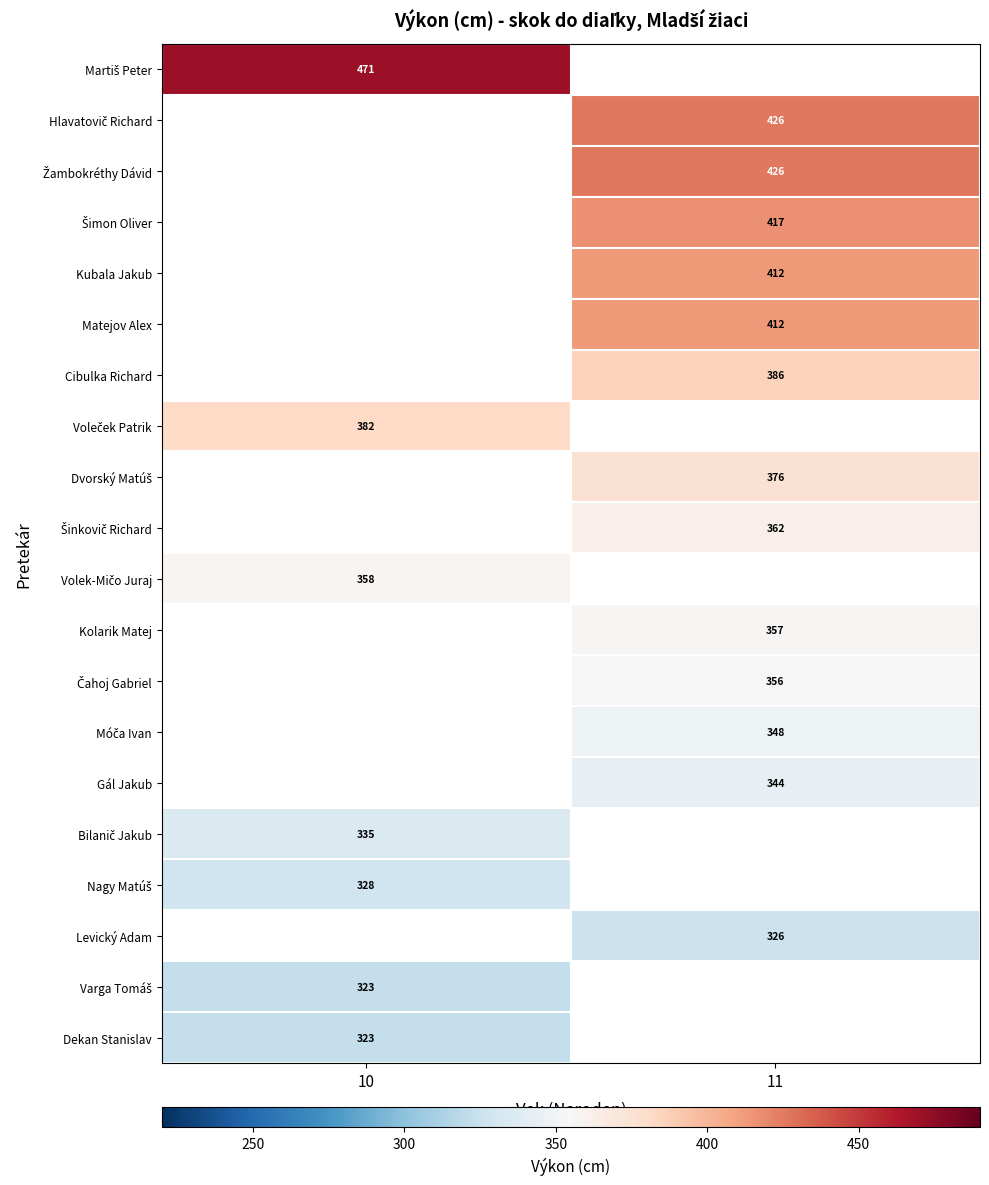

What is the maximum value shown in the chart?

471.0